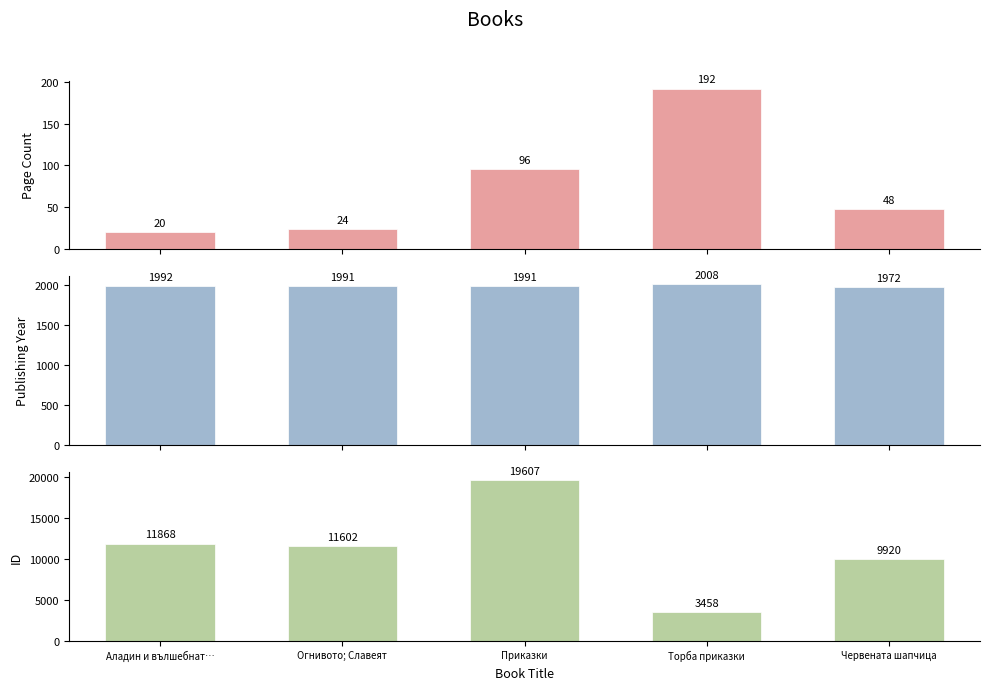

Which has a higher value, Приказки or Торба приказки?

Торба приказки